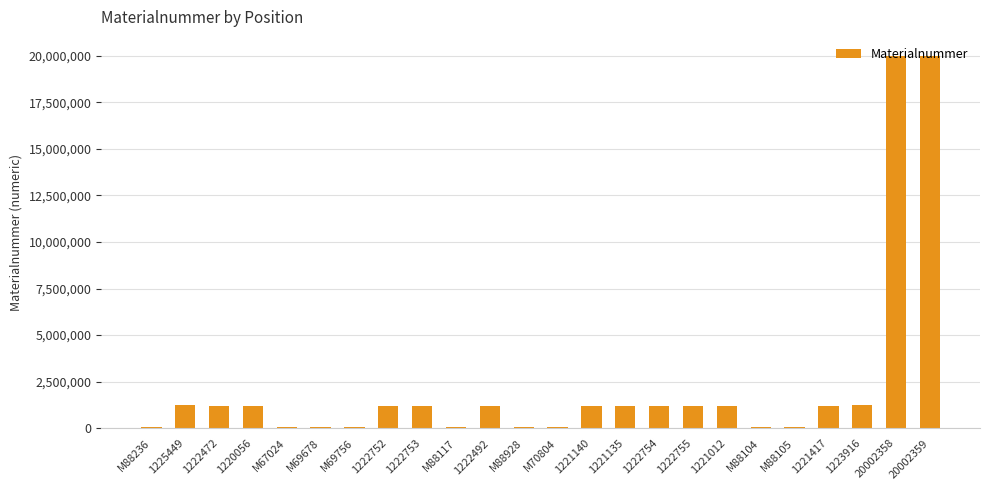

The value at 20002359 is 7968909. True or false?

False